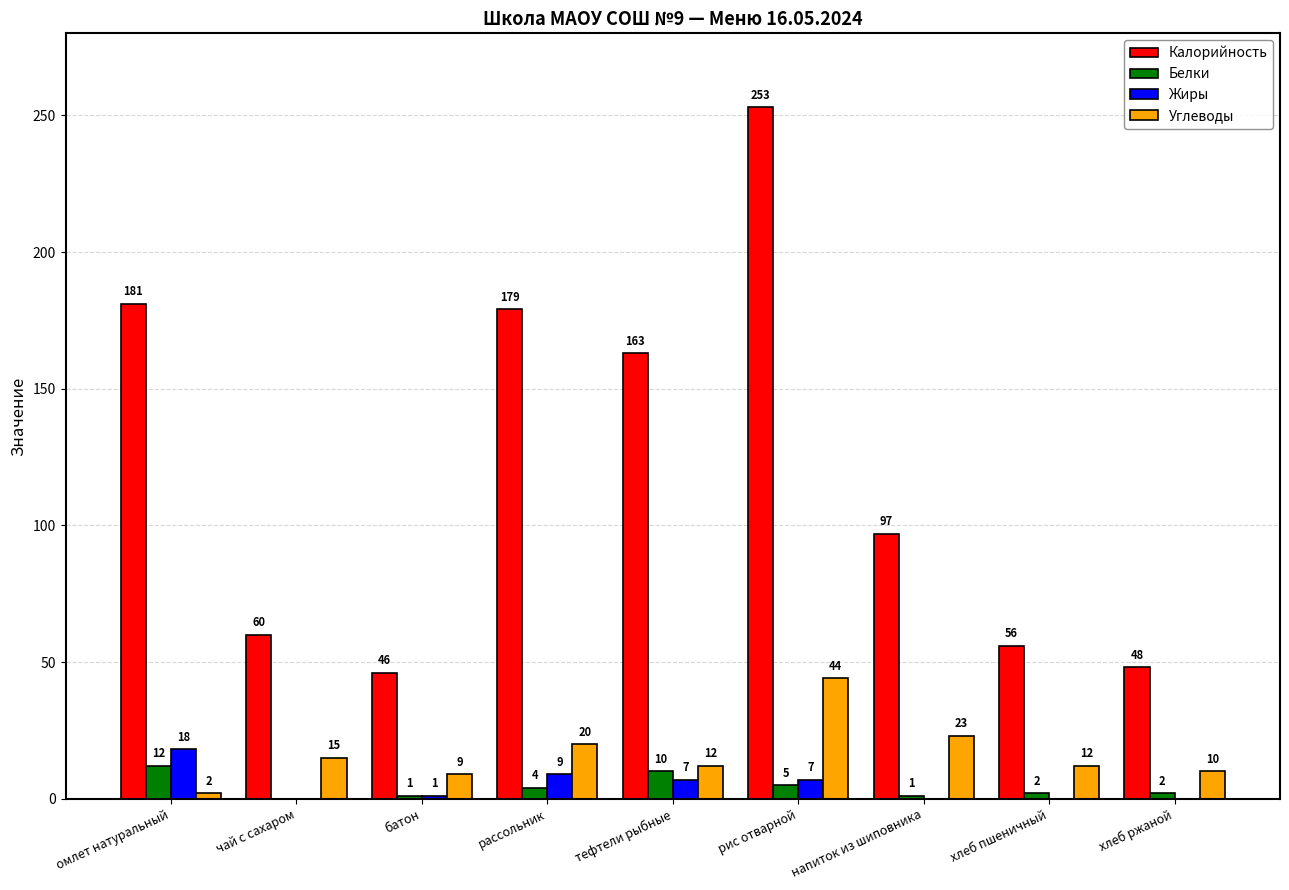

How many data points does each series have?

9